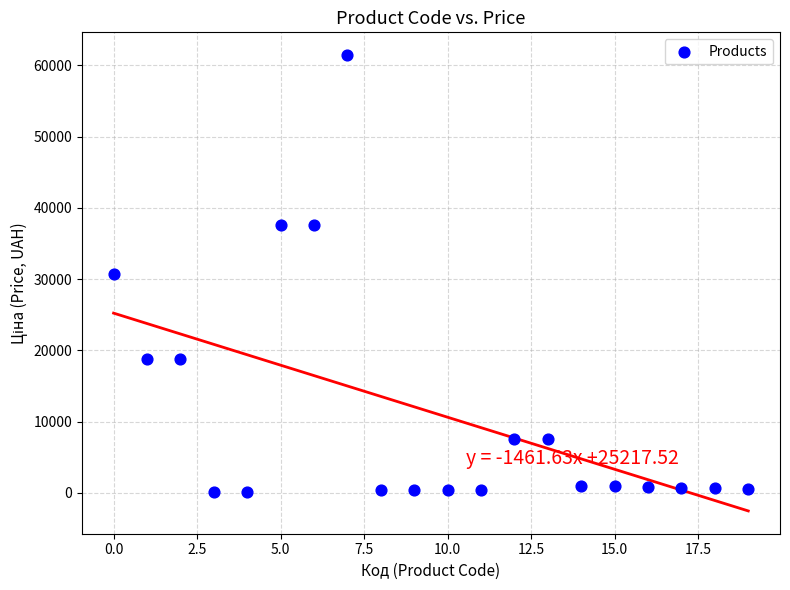

What is the range of Y values (max minus min)?

61320.2